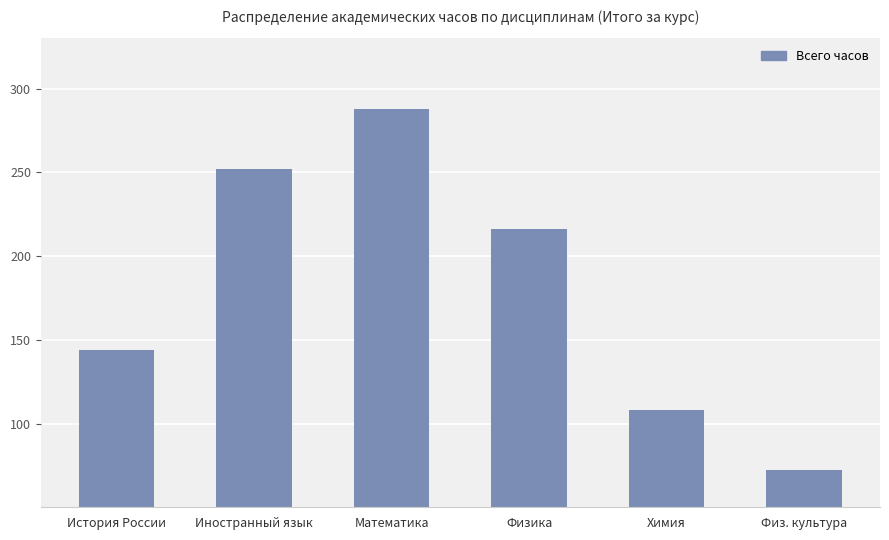

Reading left to right, list all the values displayed in this chart.

История России=144	Иностранный язык=252	Математика=288	Физика=216	Химия=108	Физ. культура=72